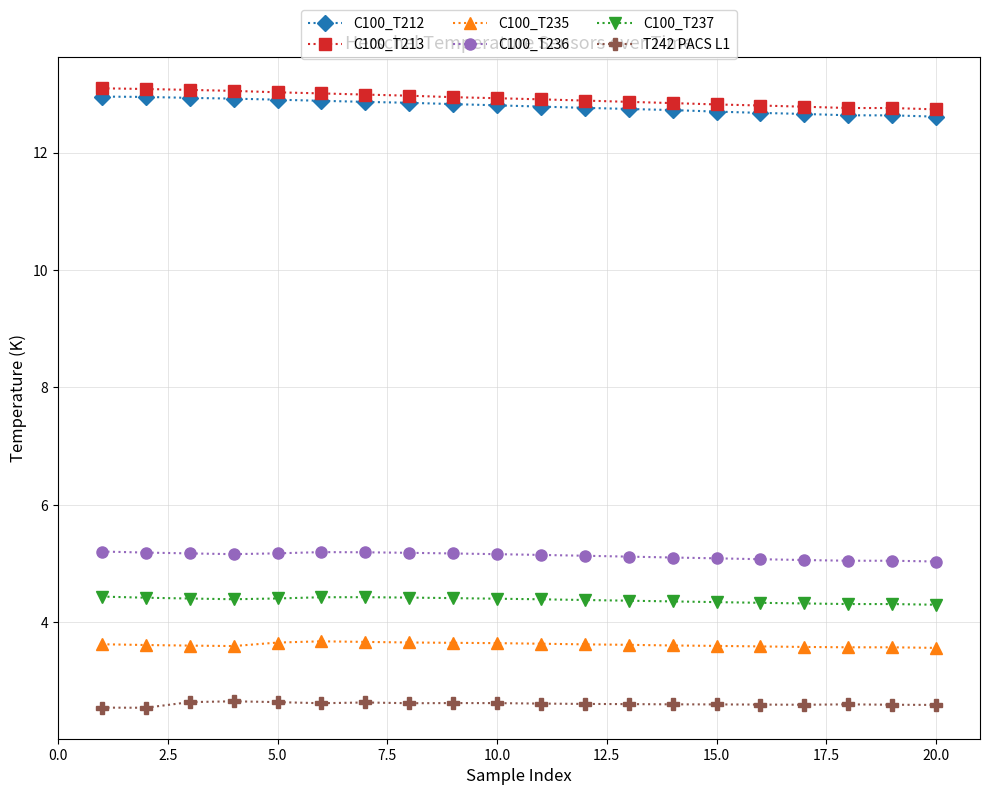

What is the difference between the maximum and minimum values in the C100_T212 series?

0.3